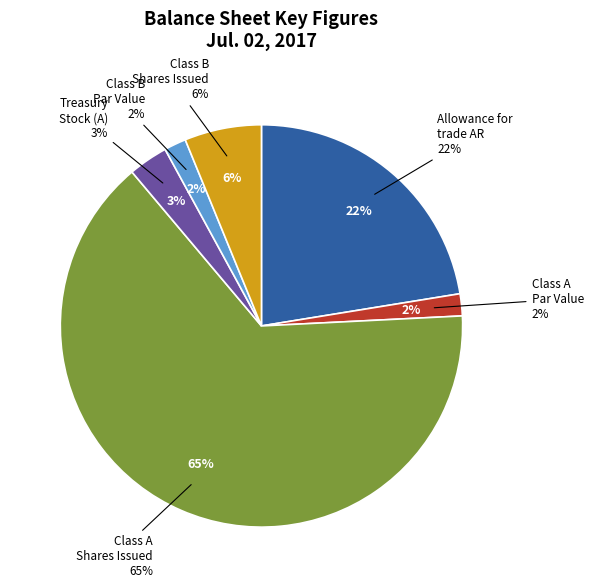

To the nearest percent, what percentage of the pie is Allowance for trade accounts receivables?

22%